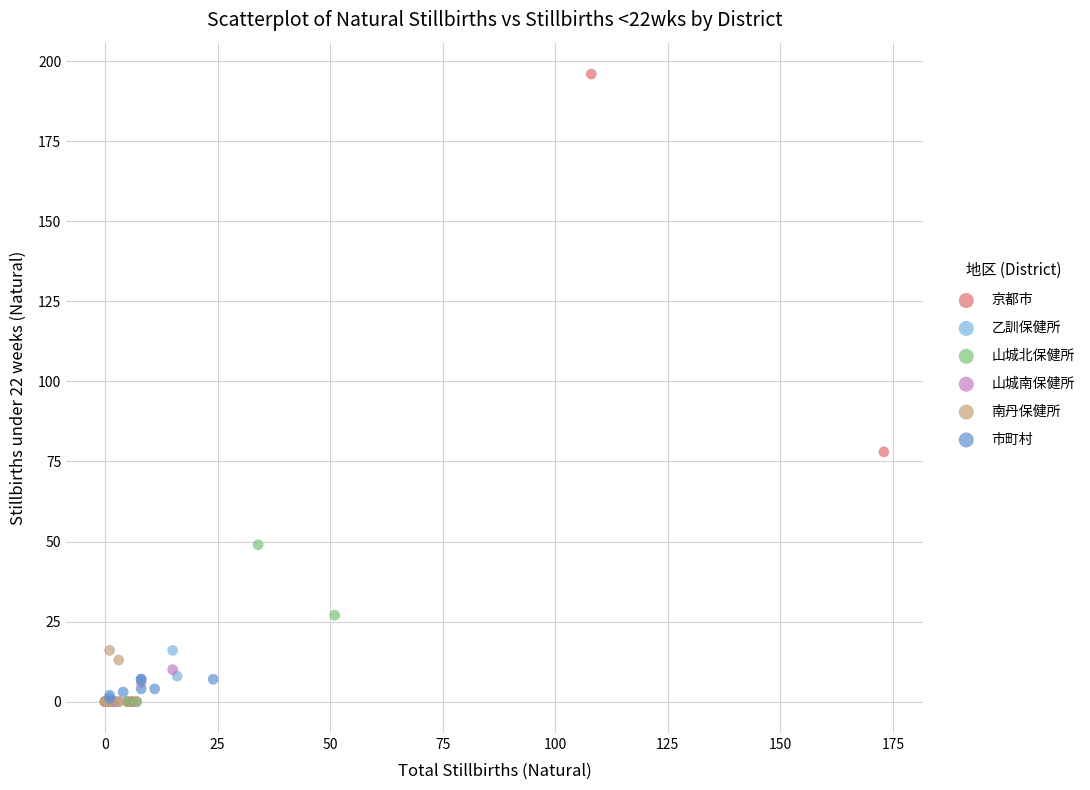

Which series reaches the maximum Y coordinate?

京都市